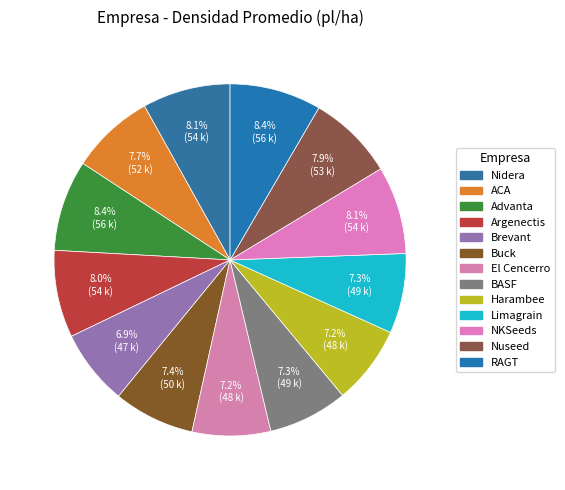

Count the number of slices in the pie.

13